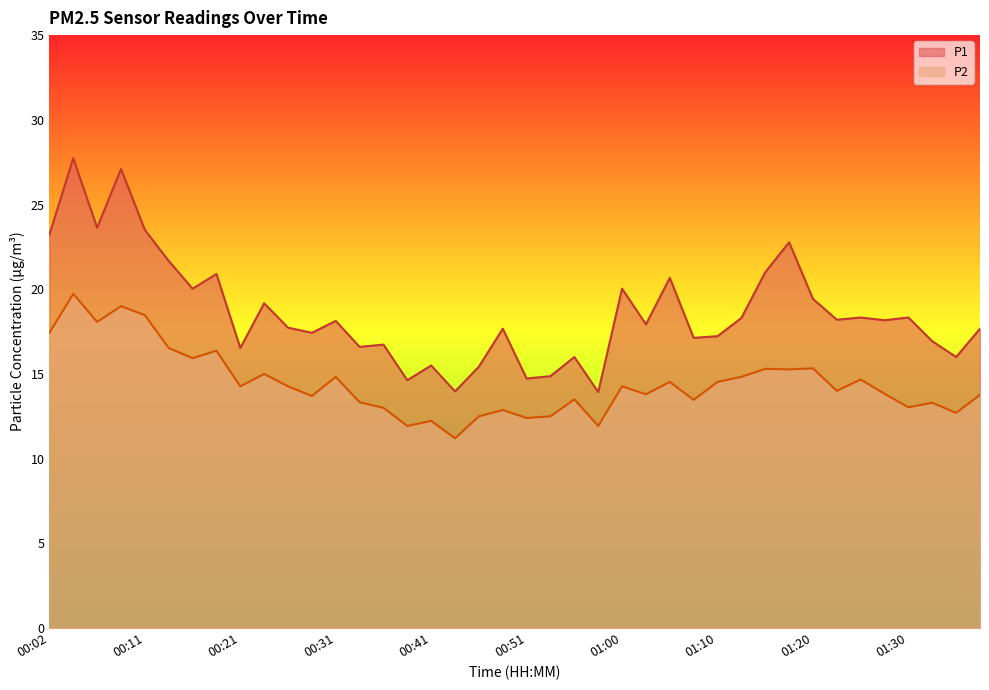

What position from the left is 00:26?

11